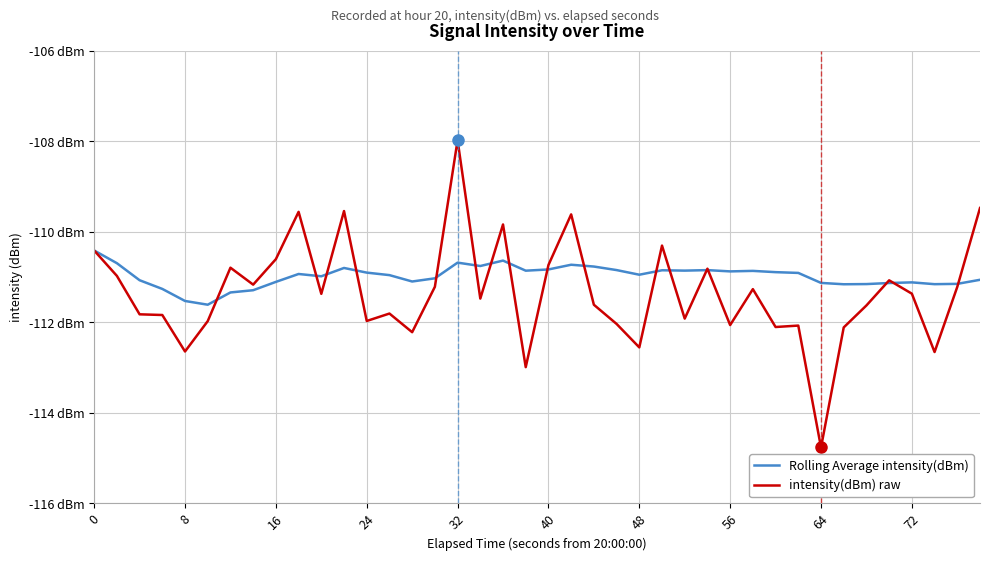

What are all the series names shown in the legend?

Rolling Average intensity(dBm), intensity(dBm) raw